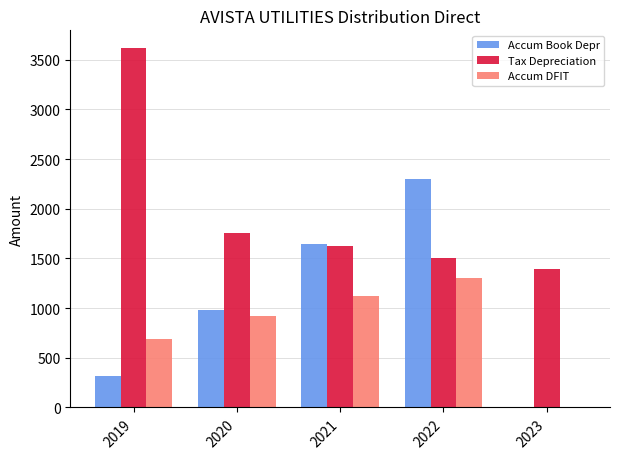

Between 2021 and 2022, which series saw the biggest shift?

Accum Book Depr